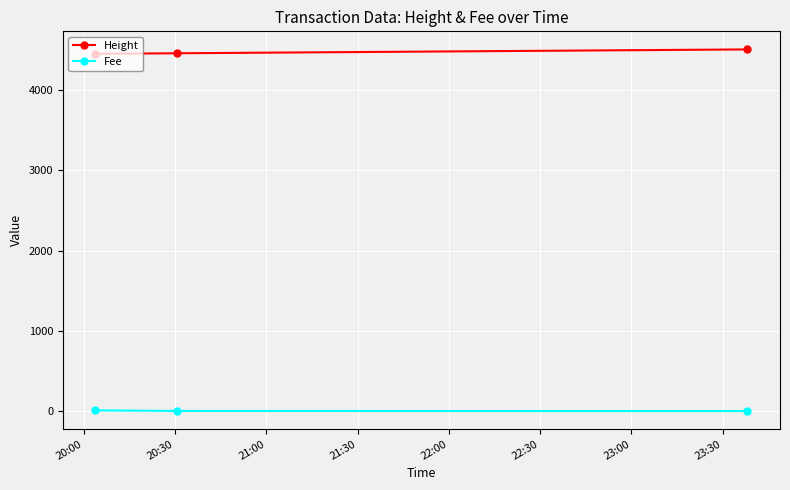

What is the sum of all Fee values?

9.7